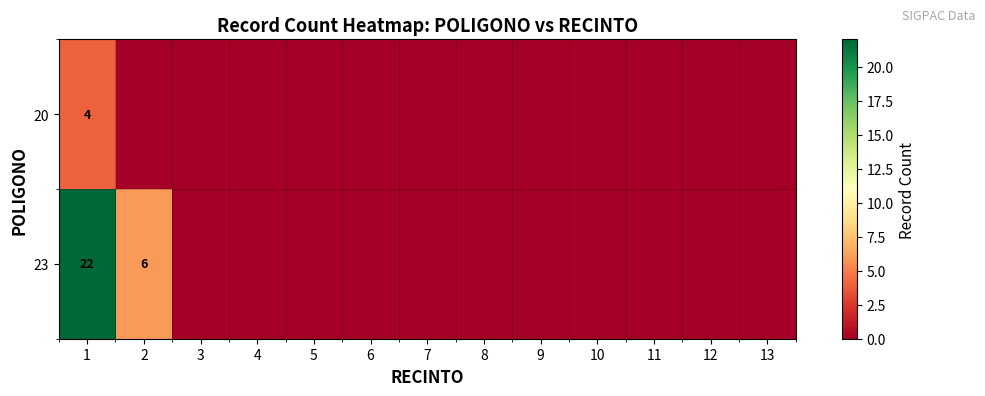

How many series are shown in this chart?

2